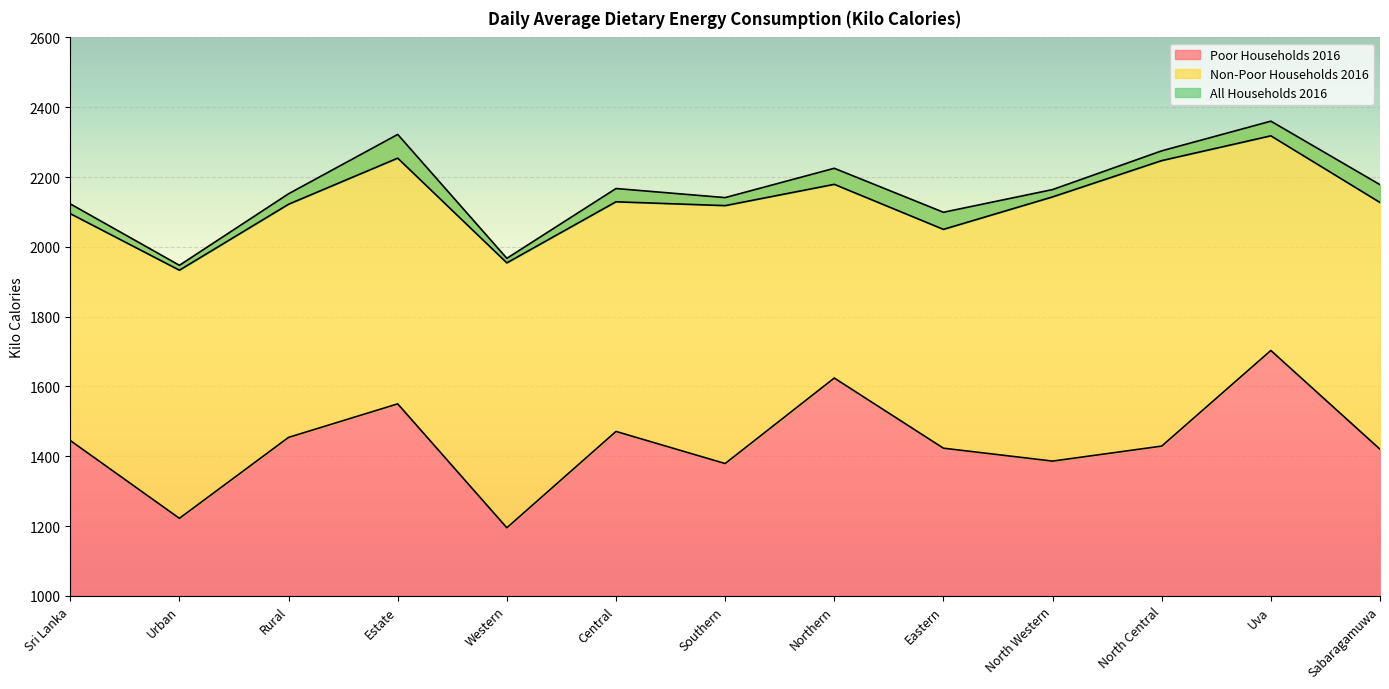

What is the difference between the Poor Households 2016 values at Northern and Sri Lanka?

179